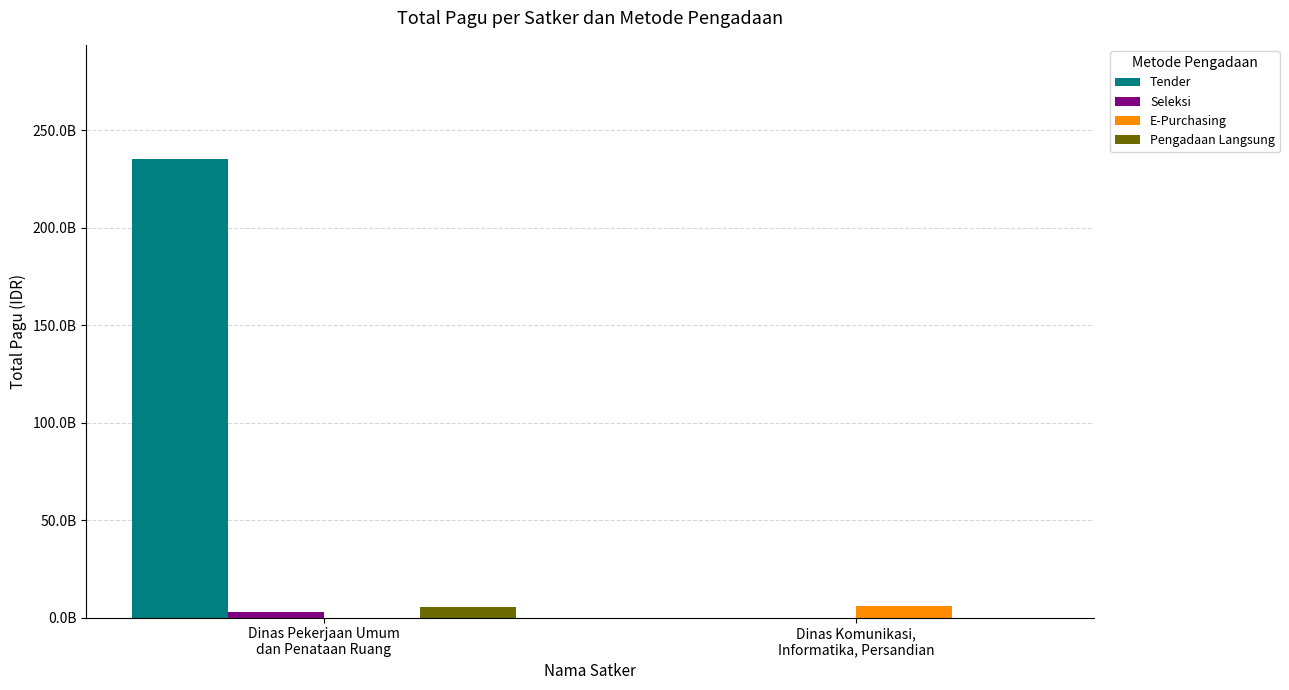

At how many categories does at least one series exceed 195633940066?

1